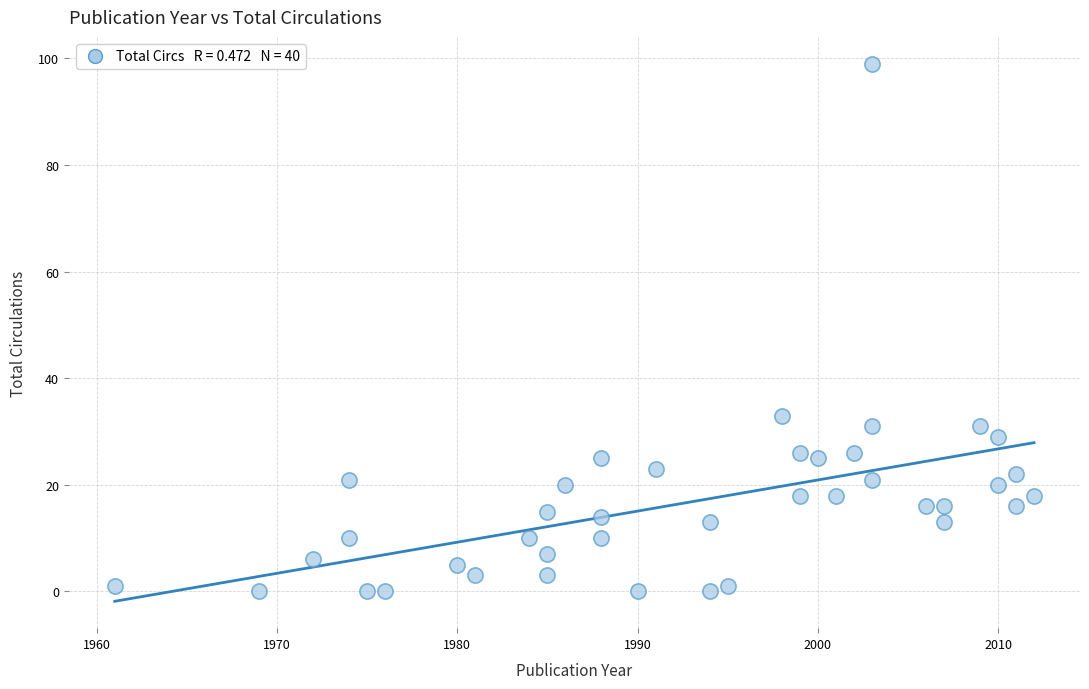

What Y value in the scatter plot is closest to 49?

33